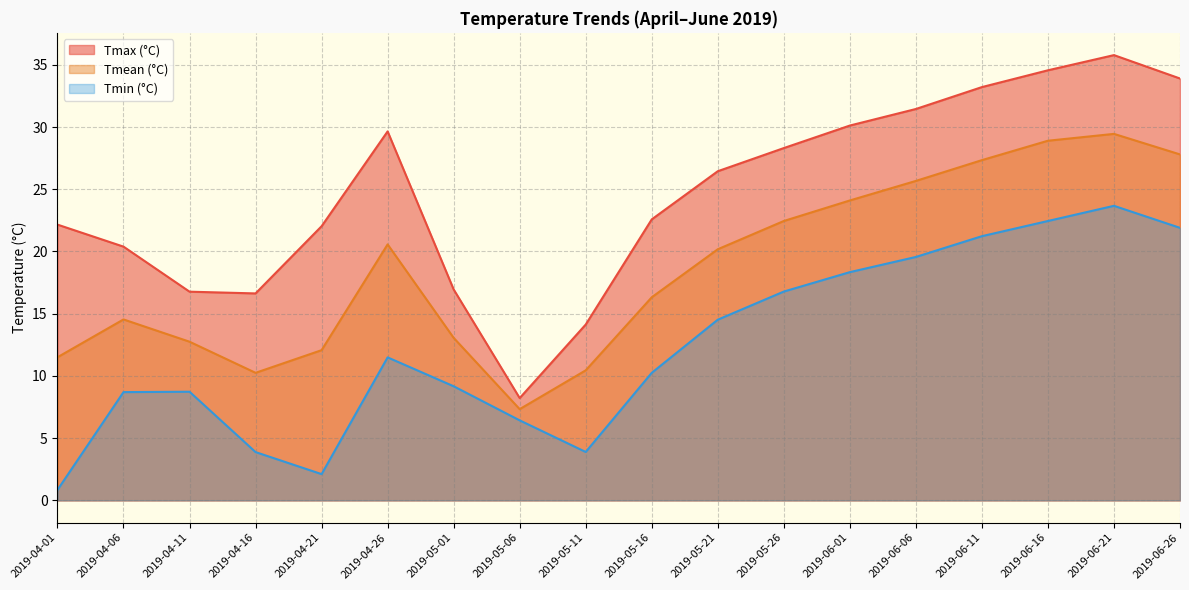

What are all the series names shown in the legend?

Tmax (°C), Tmean (°C), Tmin (°C)